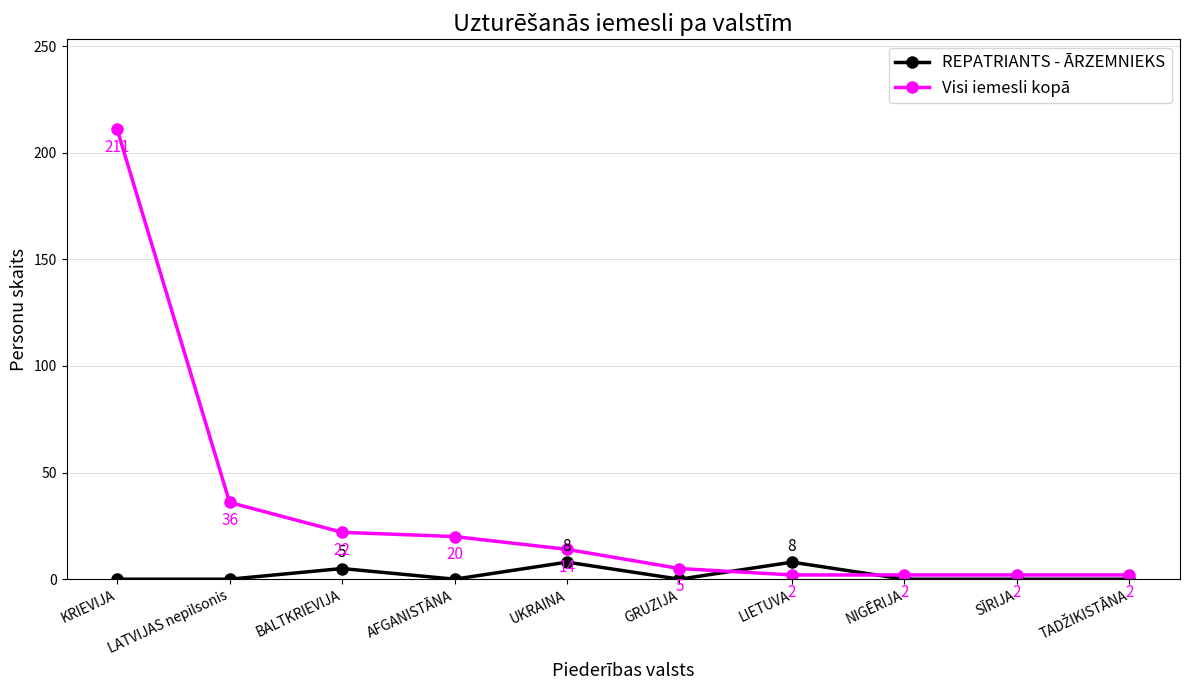

Which series has the widest spread of values?

Visi iemesli kopā